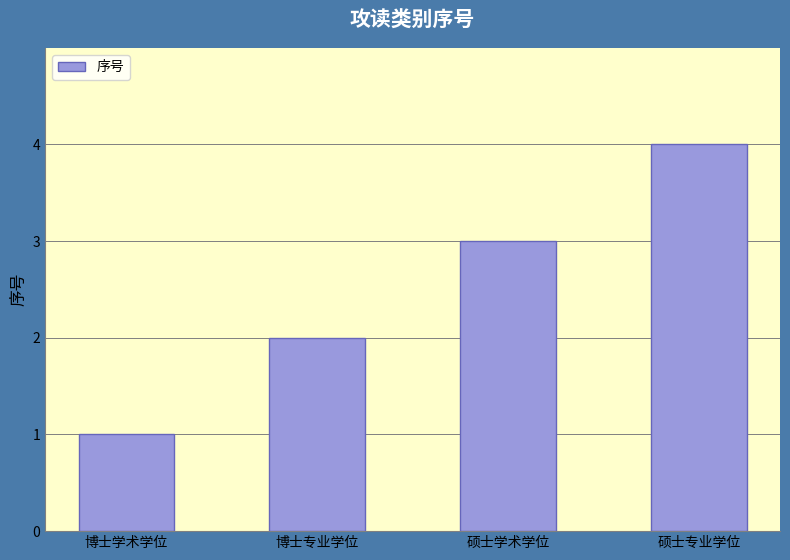

List the labels in order of value, largest first.

硕士专业学位, 硕士学术学位, 博士专业学位, 博士学术学位